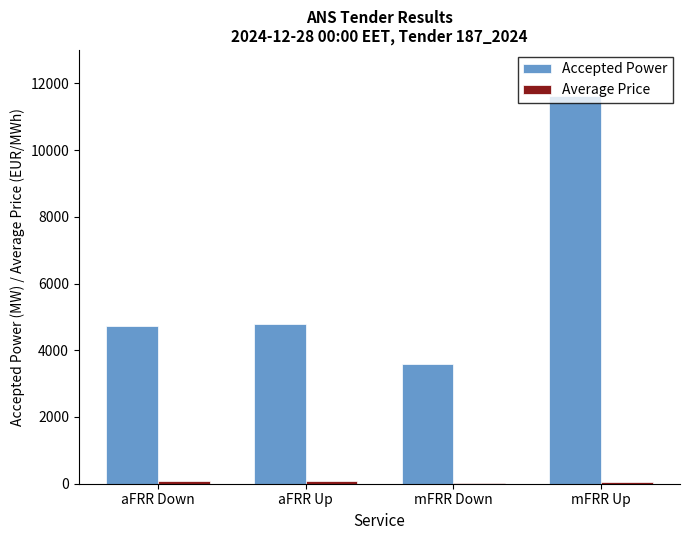

How many groups of bars are there?

4